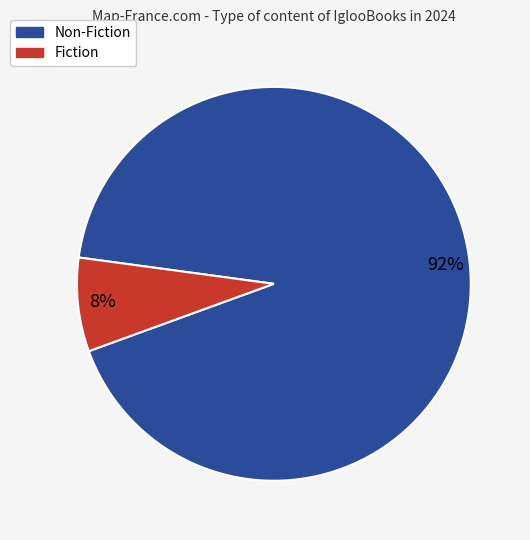

Do Non-Fiction and Fiction together represent more than half of the pie?

Yes